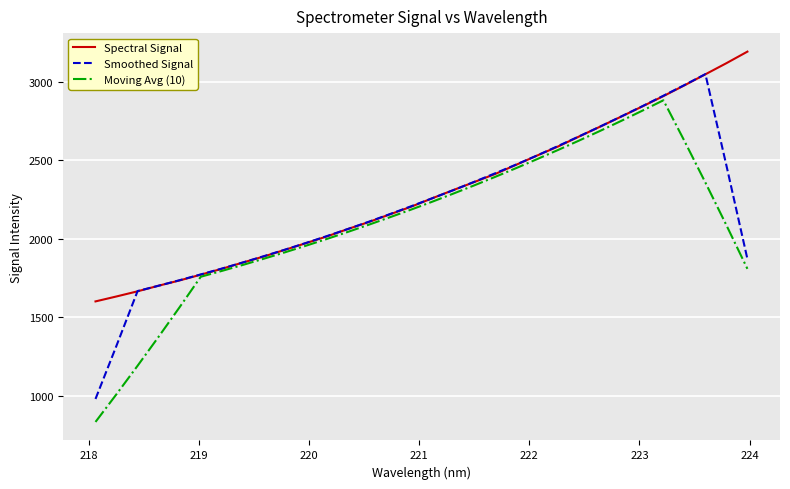

Rank the series by their average value, from highest to lowest.

Spectral Signal, Smoothed Signal, Moving Avg (10)